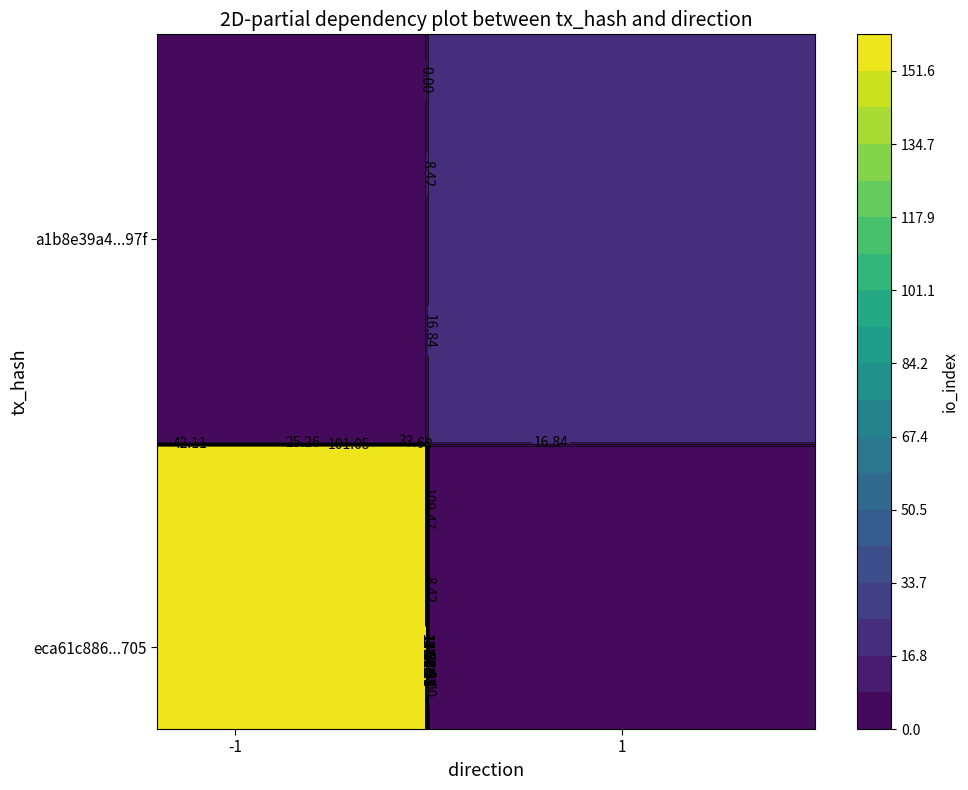

Which series has the largest total across all categories?

eca61c8864146c1229bed01c11b462418929705